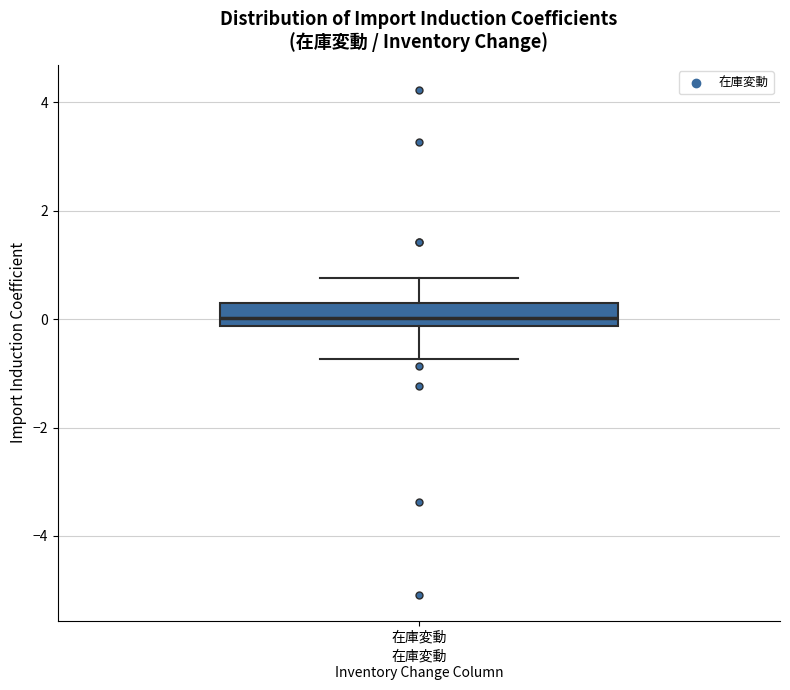

Transcribe this box plot: give where the median line is, the range the box spans, and where the two whiskers end, as read against the y-axis. The values are not printed on the chart, so give them approximately, as read against the axis.

median 0.0, box -0.2 to 0.4, whiskers -0.8 to 0.8